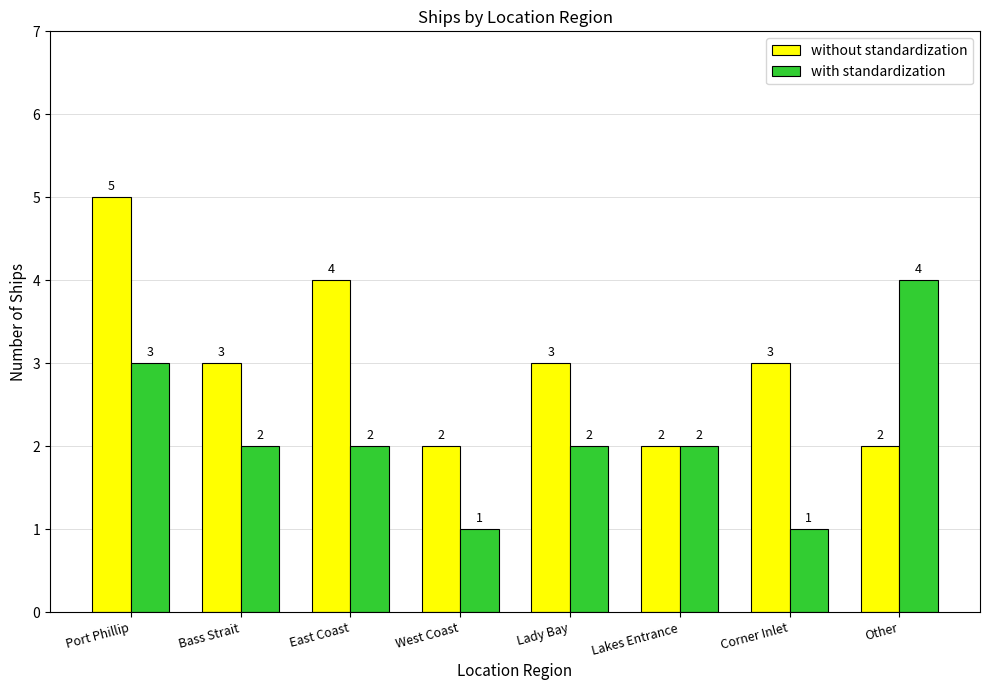

What are all the series names shown in the legend?

without standardization, with standardization